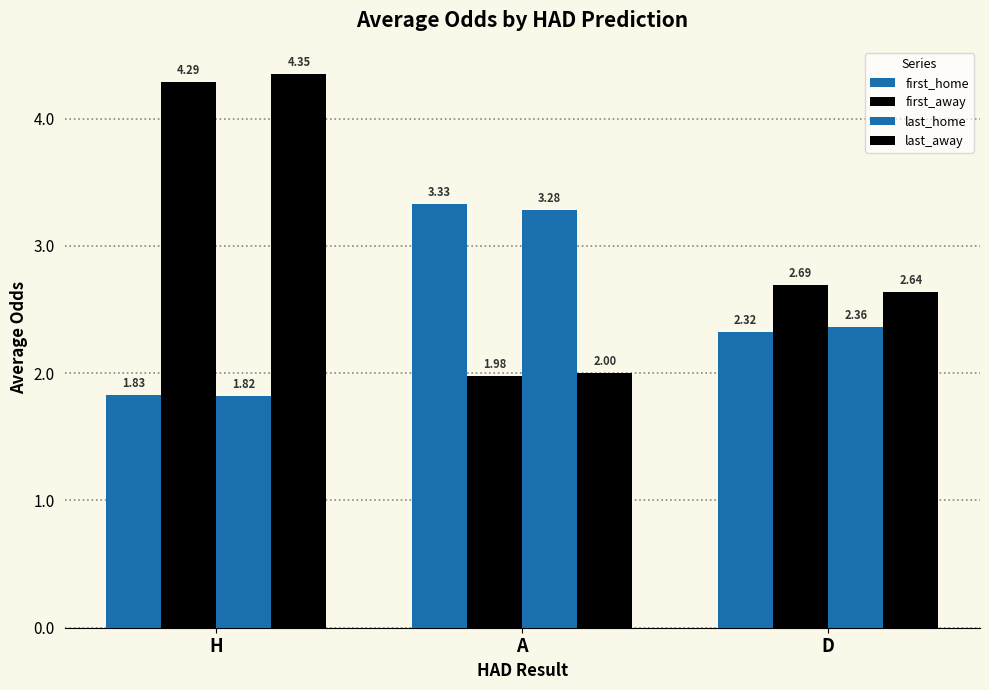

What is the total value across all series at D?

10.0